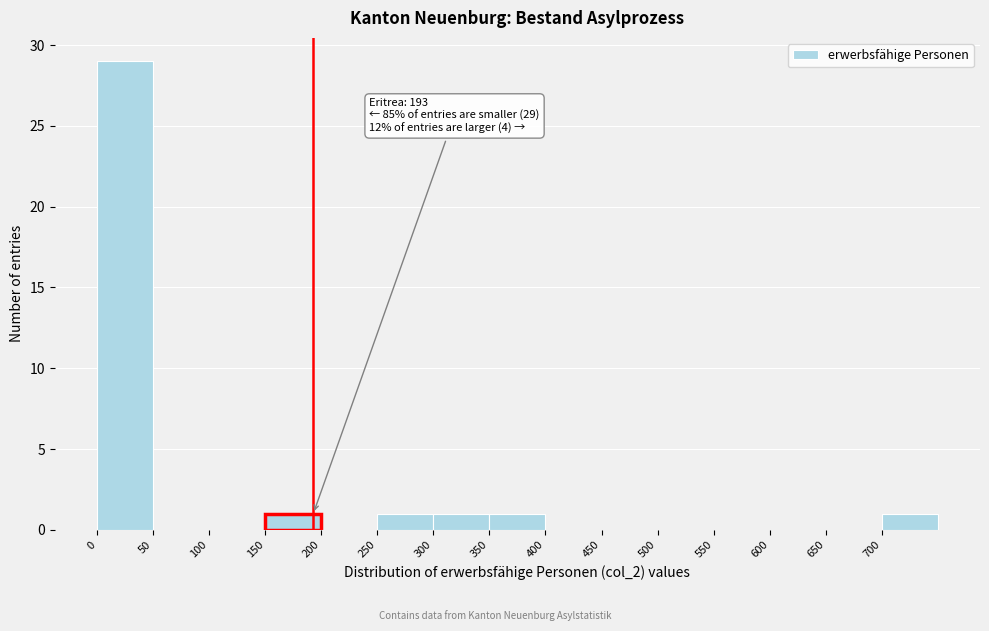

Over which range of the x-axis is the bar tallest?

0 to 50